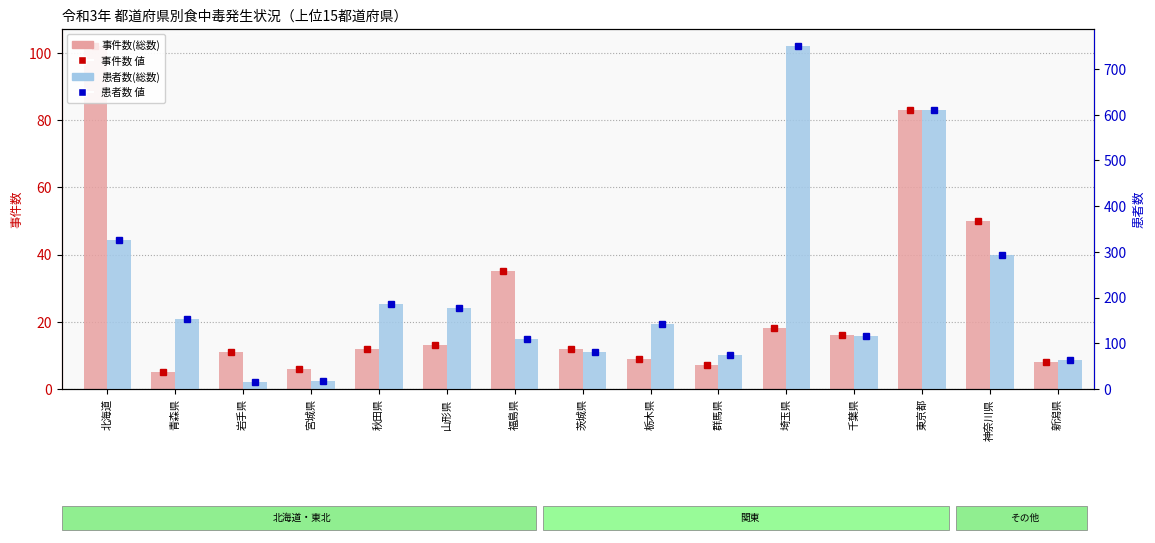

What are all the series names shown in the legend?

事件数(総数), 患者数(総数)